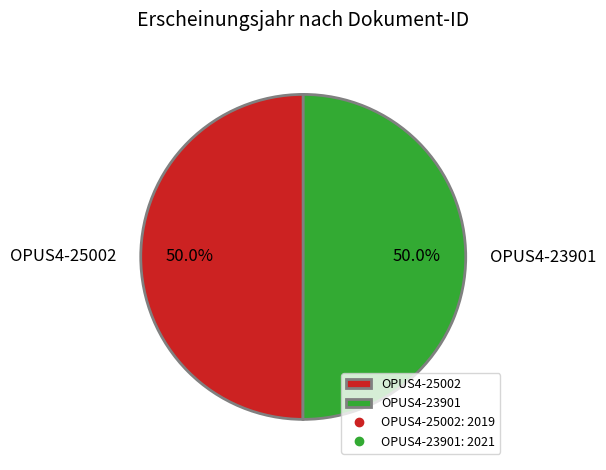

True or false: OPUS4-23901 accounts for 59% of the total.

False